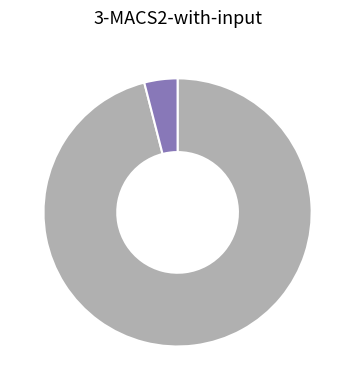

Count the number of slices in the pie.

2